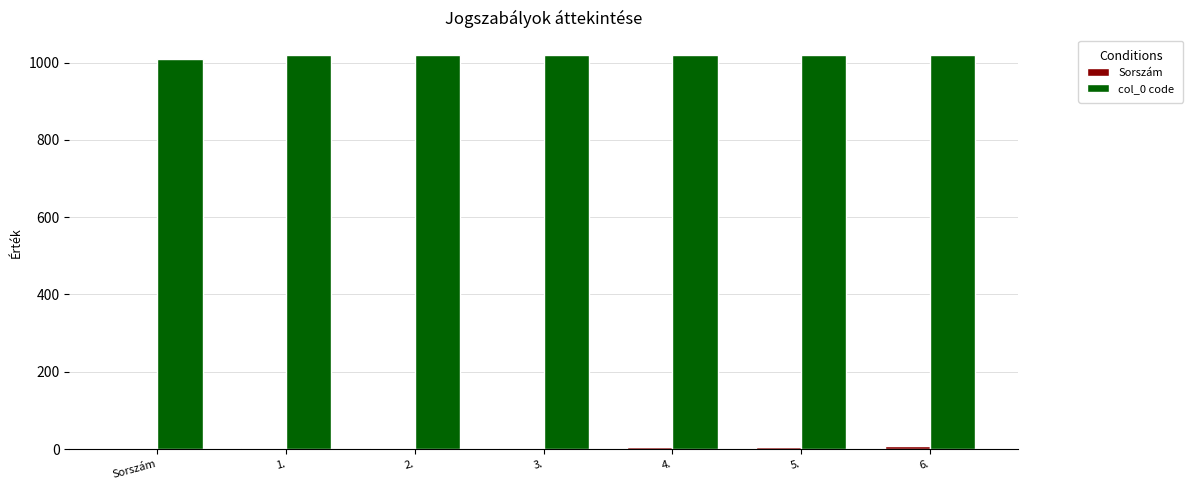

Which series has the largest total across all categories?

col_0 code